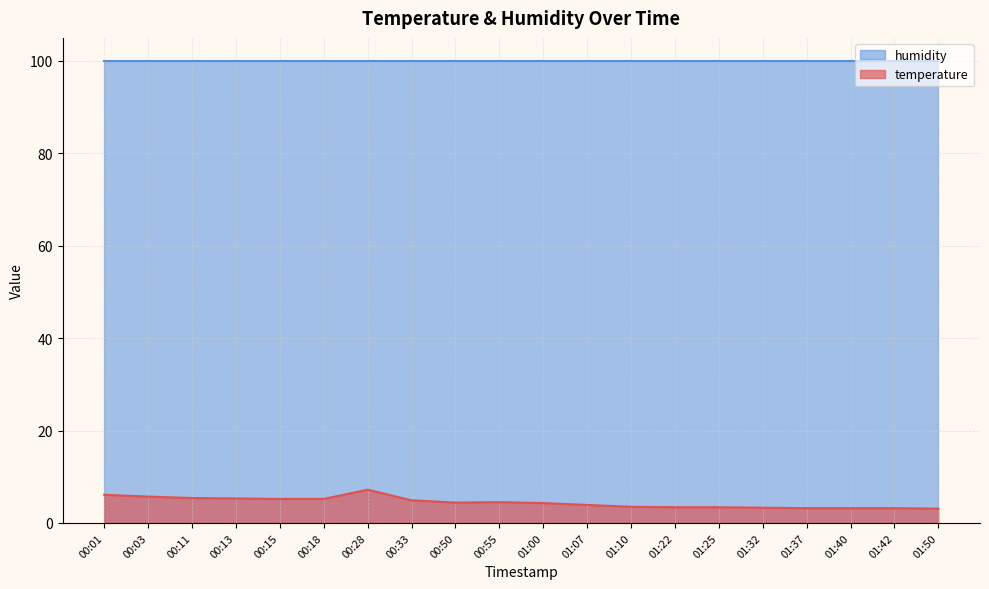

How many data points are less than 4?

9